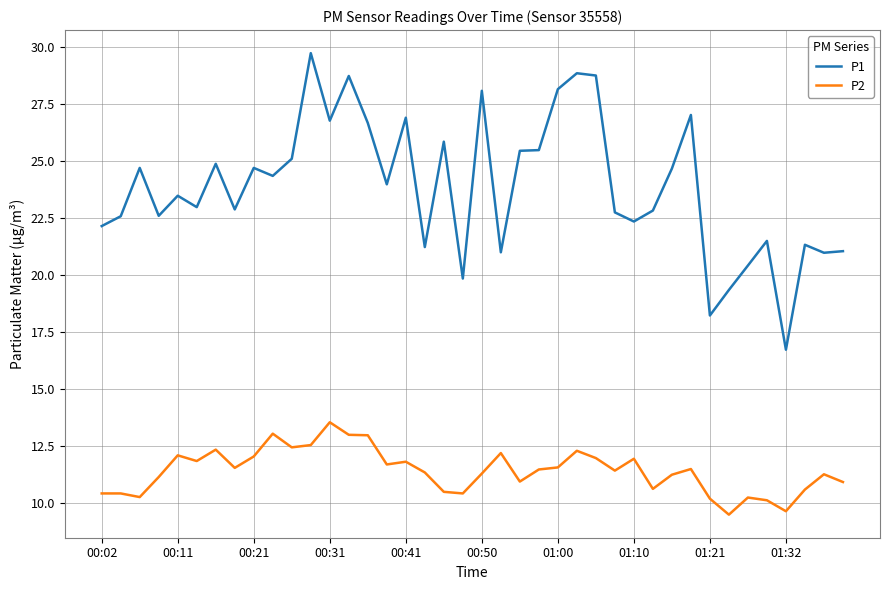

Which series has the largest total across all categories?

P1